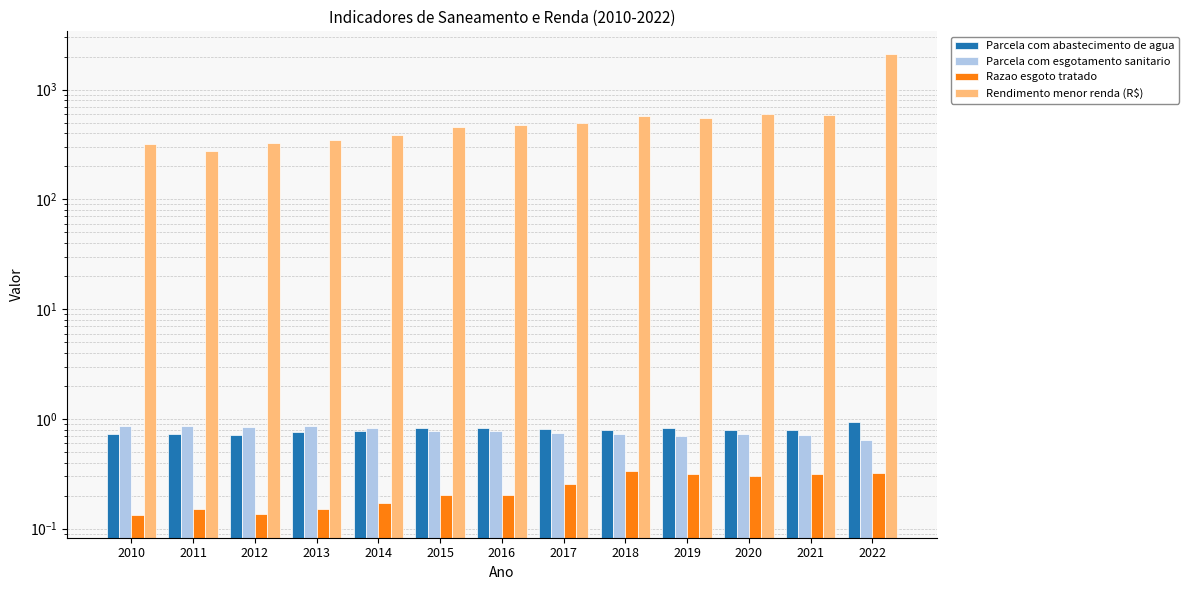

At which label is Parcela com abastecimento de agua closest to 0?

2012